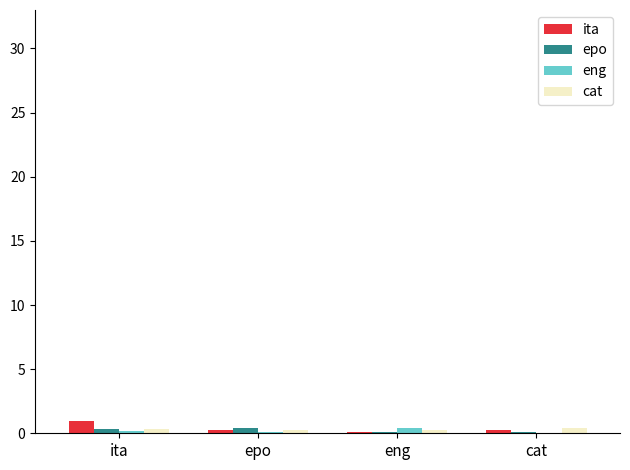

What is the greatest value displayed?

1.0